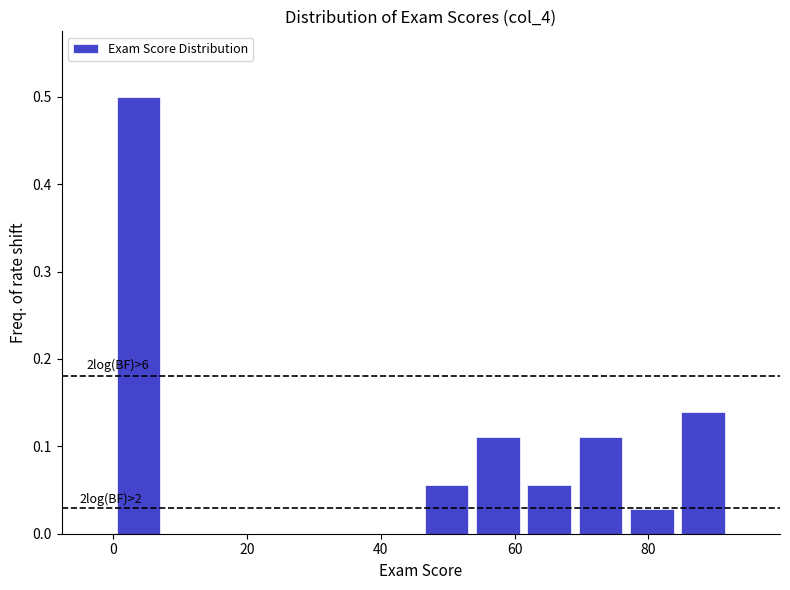

Around what value on the x-axis is the tallest bar? Give the approximate position of its centre, as read against the axis.

4